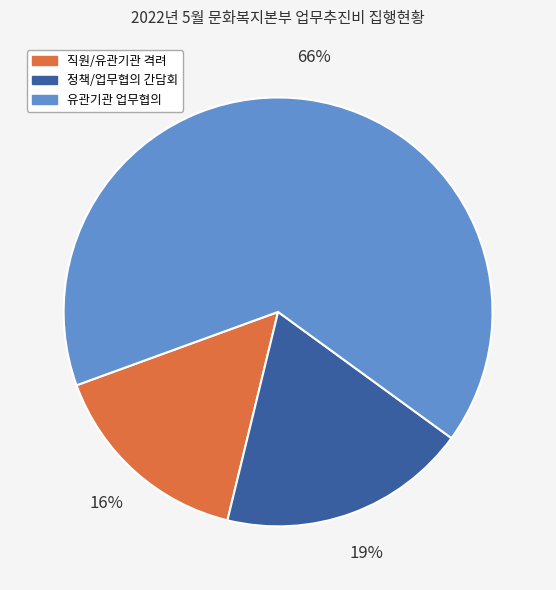

Does 직원/유관기관 격려 account for over 50% of the chart?

No